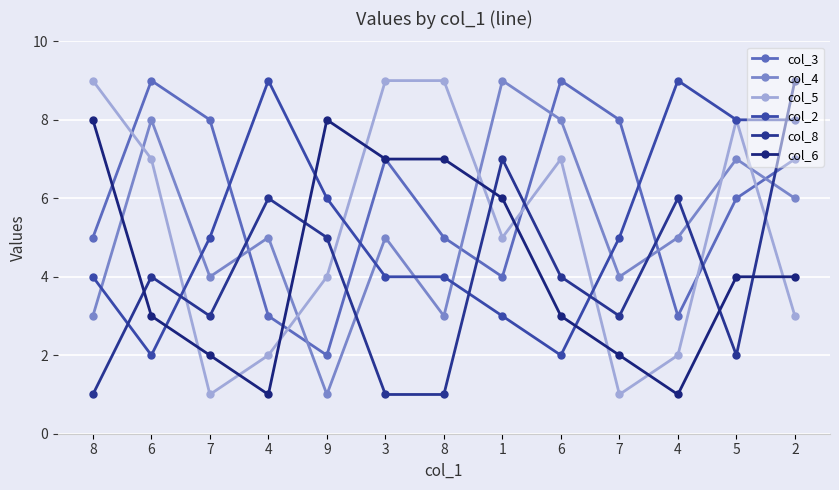

Count the number of data series in this chart.

6